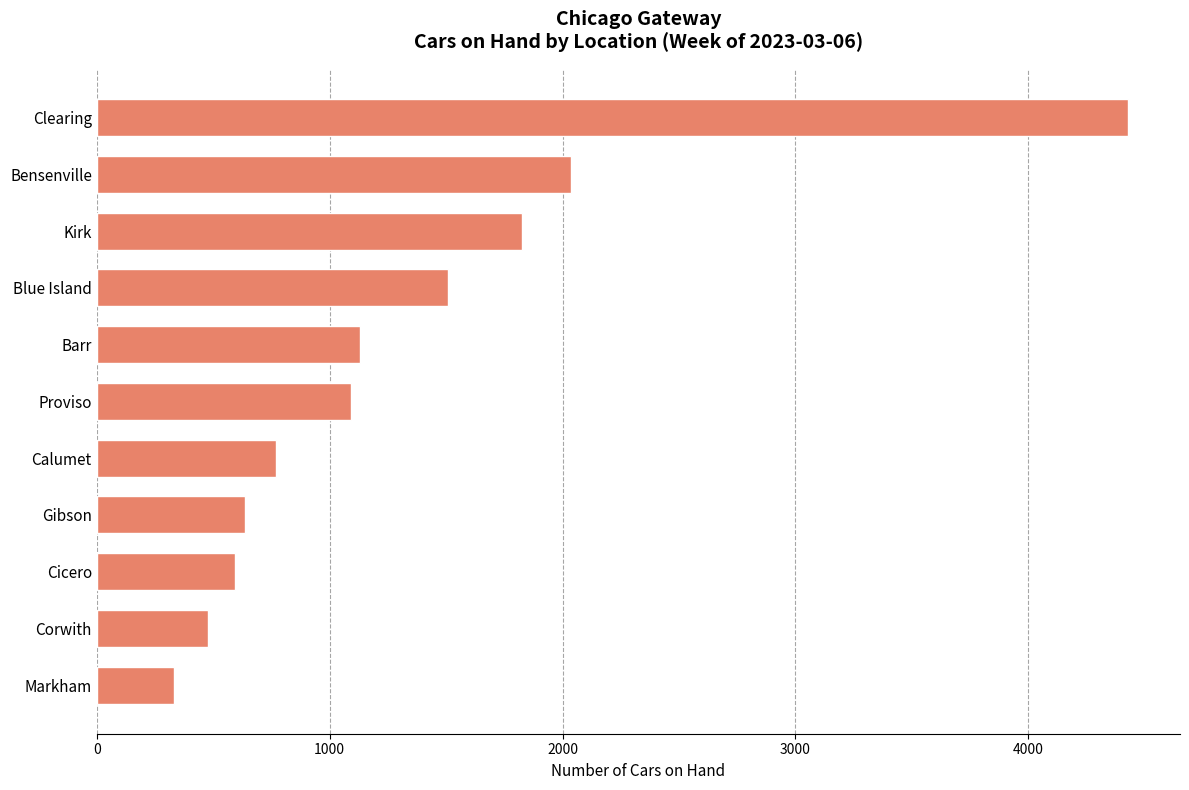

How many data points does each series have?

11